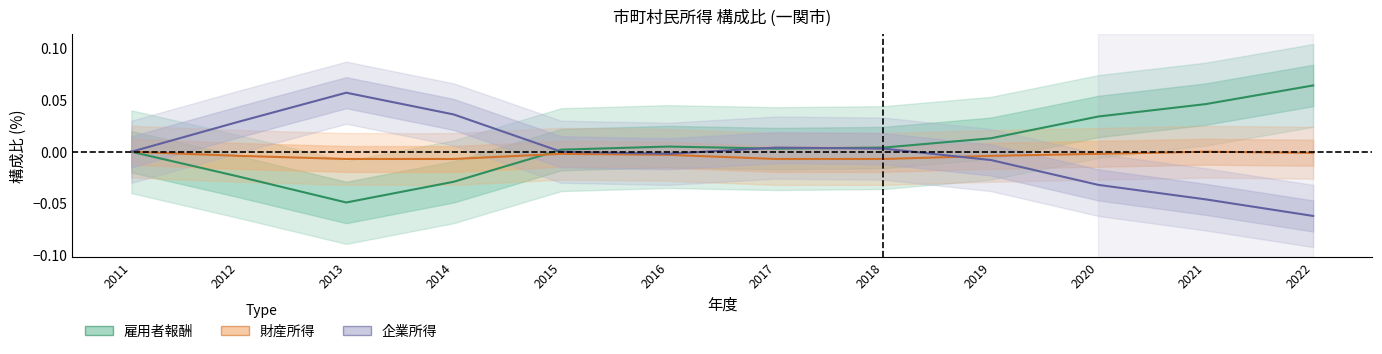

True or false: 雇用者報酬 has a value of -0.0 at 2014.

True